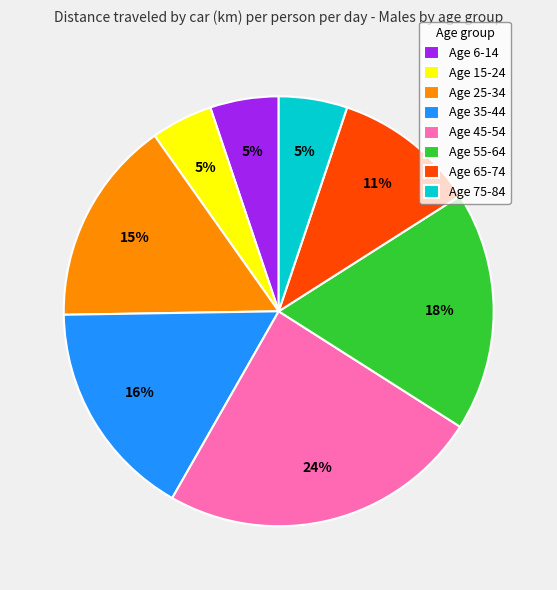

Between Age 35-44 and Age 6-14, which is larger?

Age 35-44